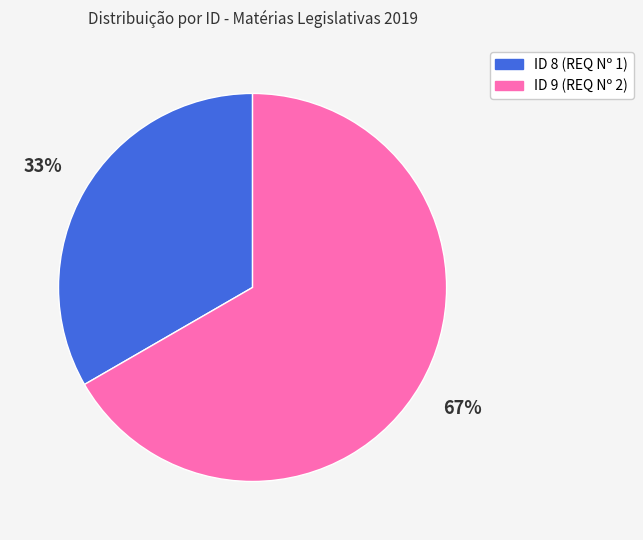

True or false: ID 8 (REQ Nº 1) accounts for 41% of the total.

False